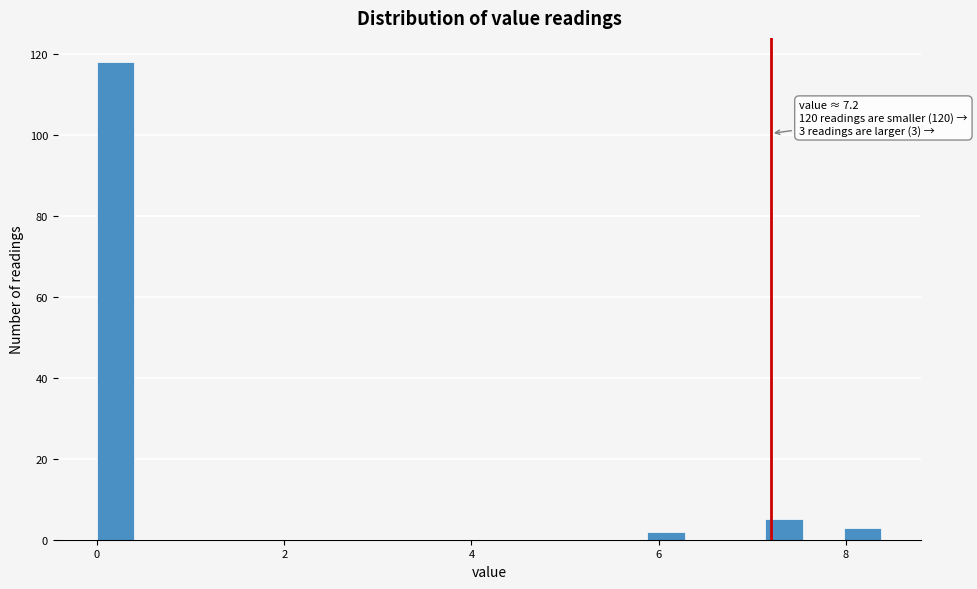

Read against the x-axis, roughly where is the centre of the tallest bar?

0.2